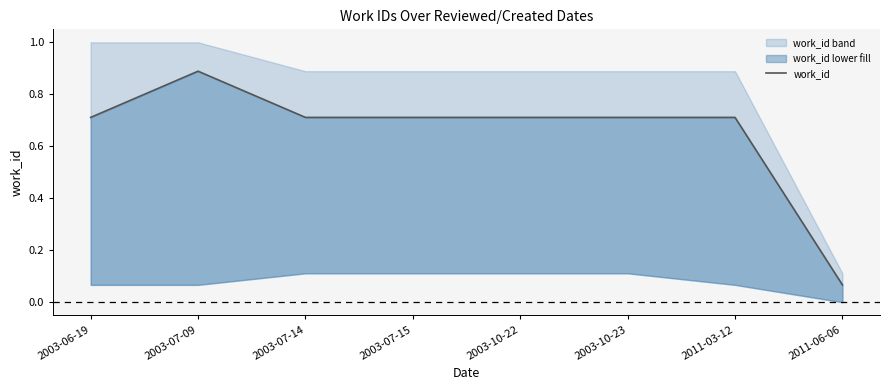

What is the approximate value at 2003-10-23?

0.7